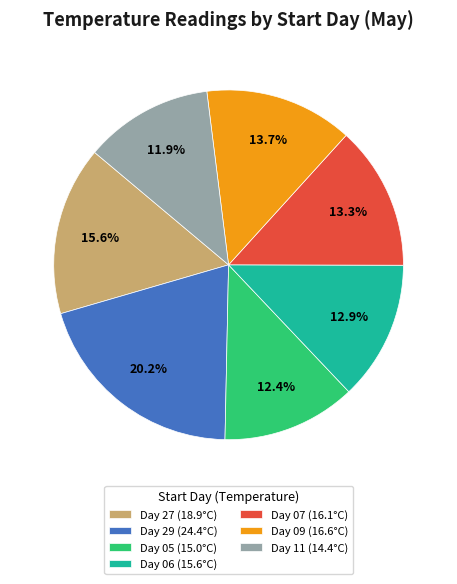

Is the sum of Day 27 (18.9°C) and Day 11 (14.4°C) greater than half?

No